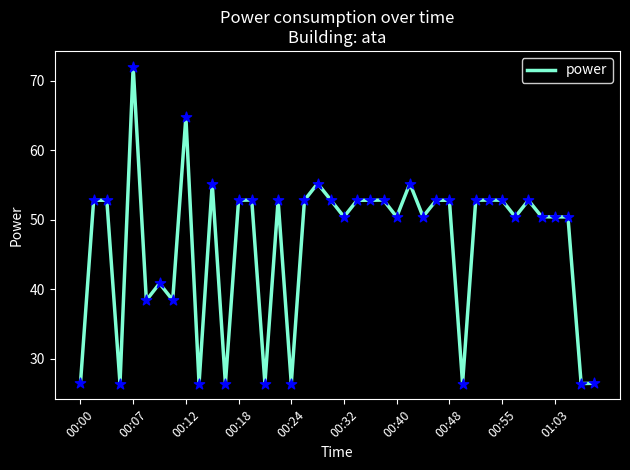

What is the smallest value displayed?

26.4